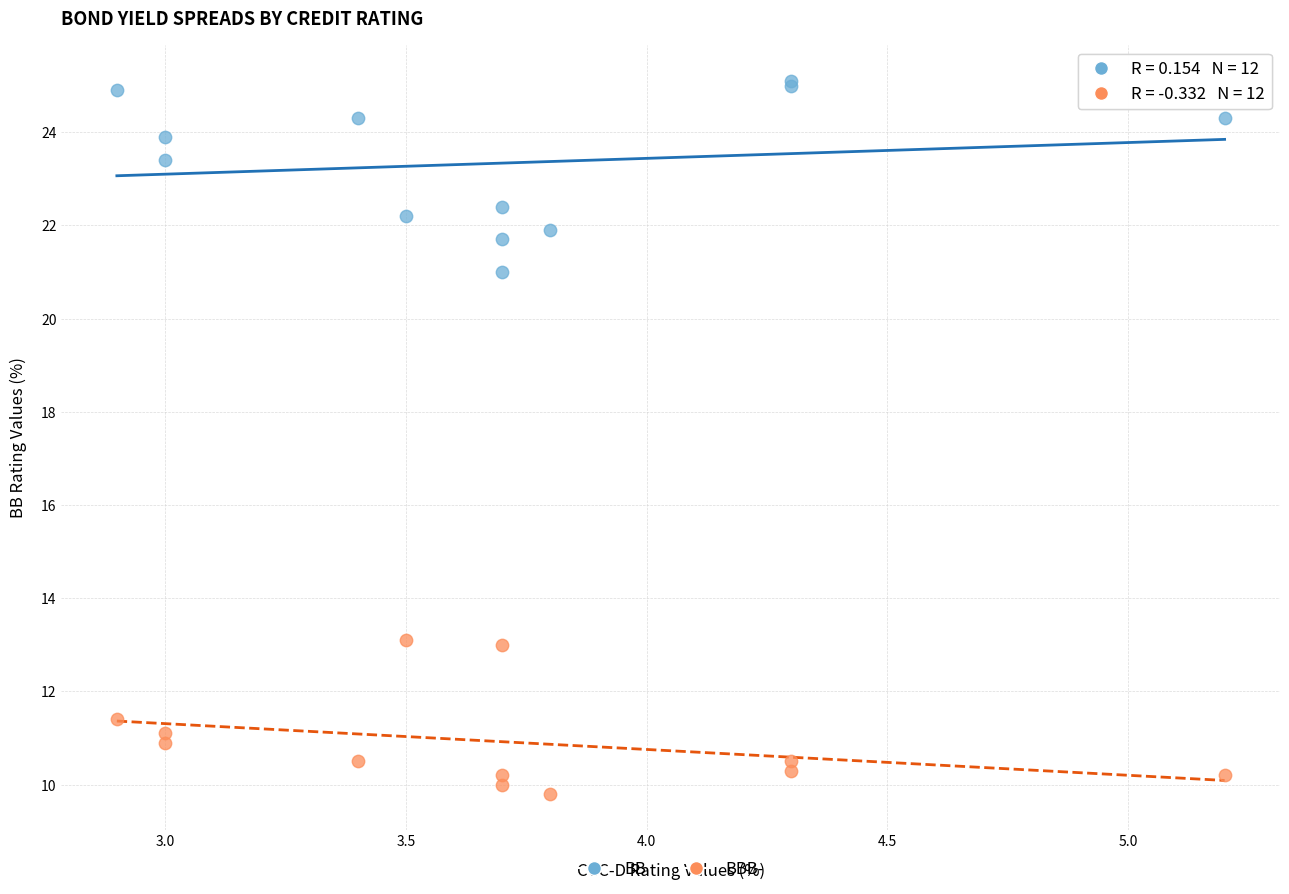

Which series reaches the maximum Y coordinate?

BB